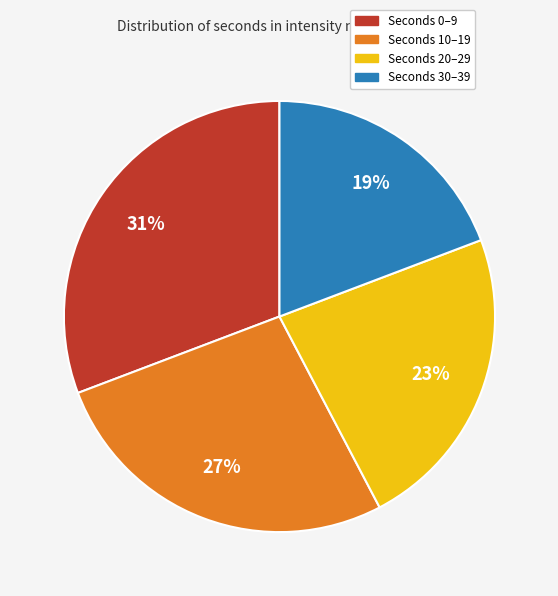

Rank the categories by value from highest to lowest.

Seconds 0–9, Seconds 10–19, Seconds 20–29, Seconds 30–39